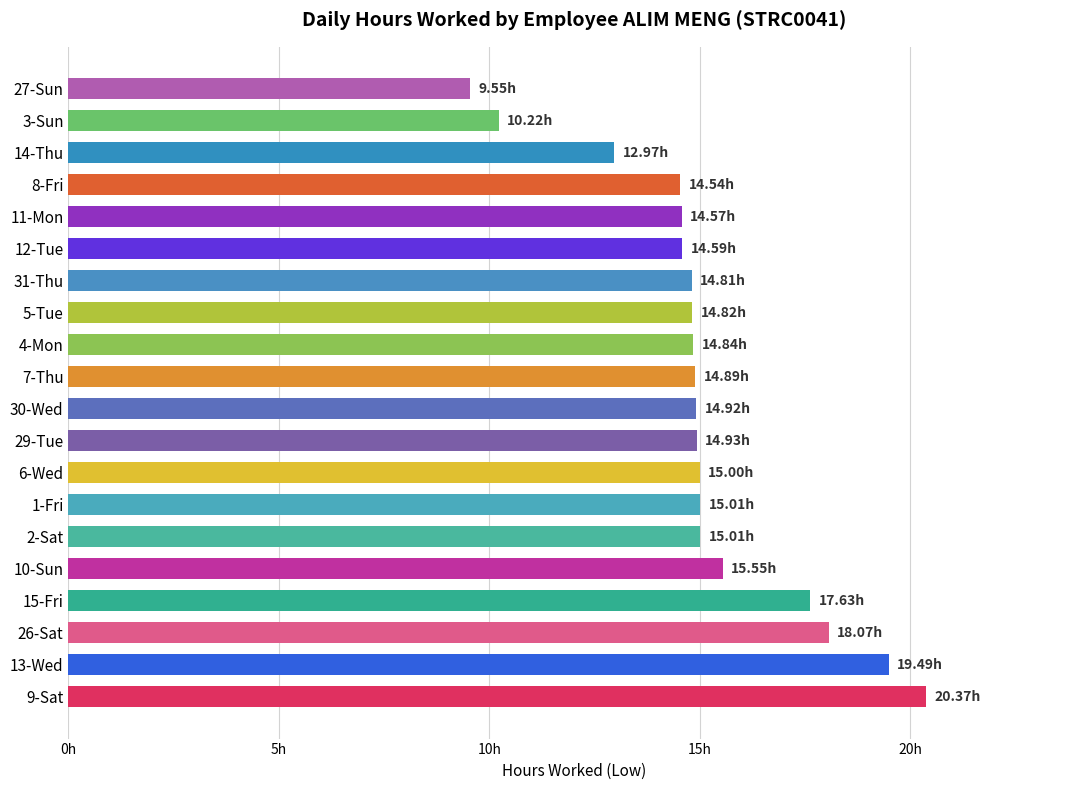

Which category has the lowest value across all series?

27-Sun